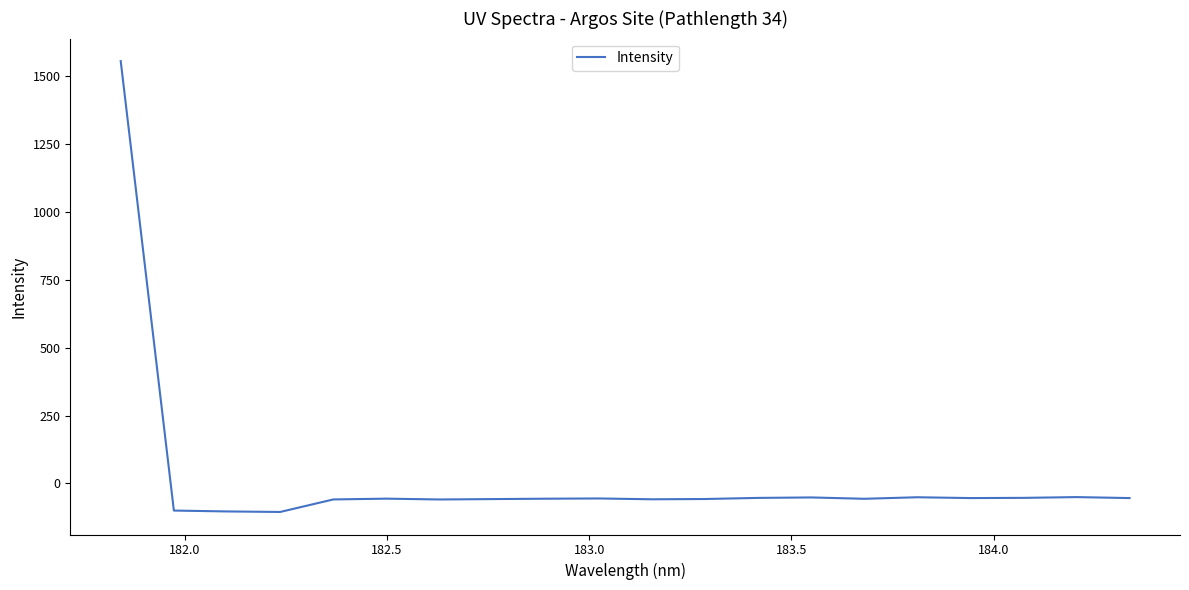

What is the smallest value displayed?

-105.3